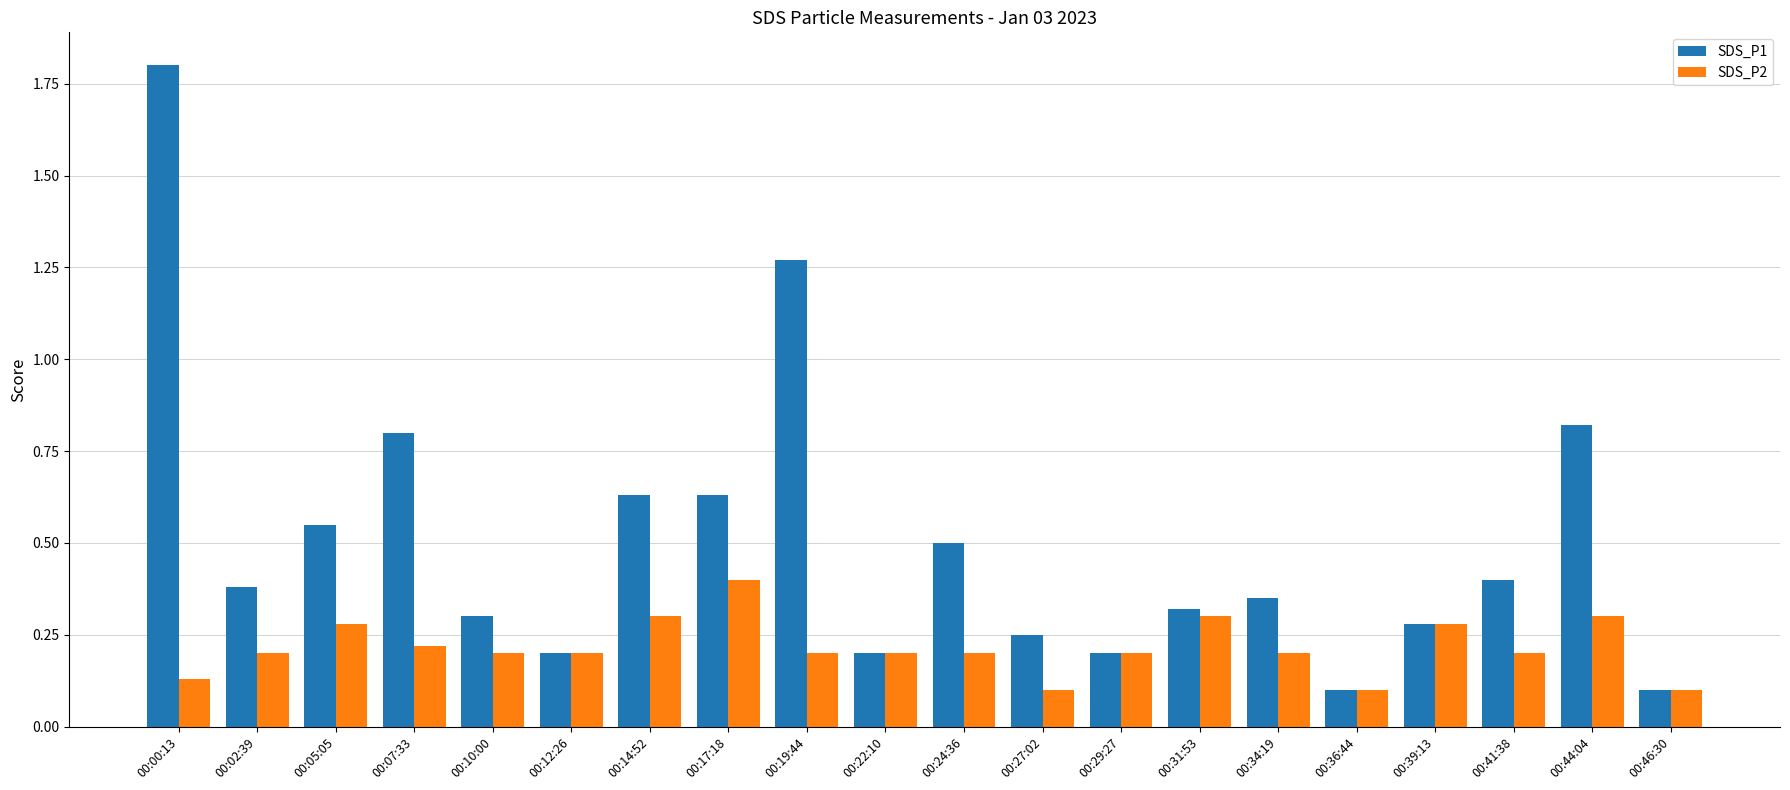

How many bars are there in total?

40